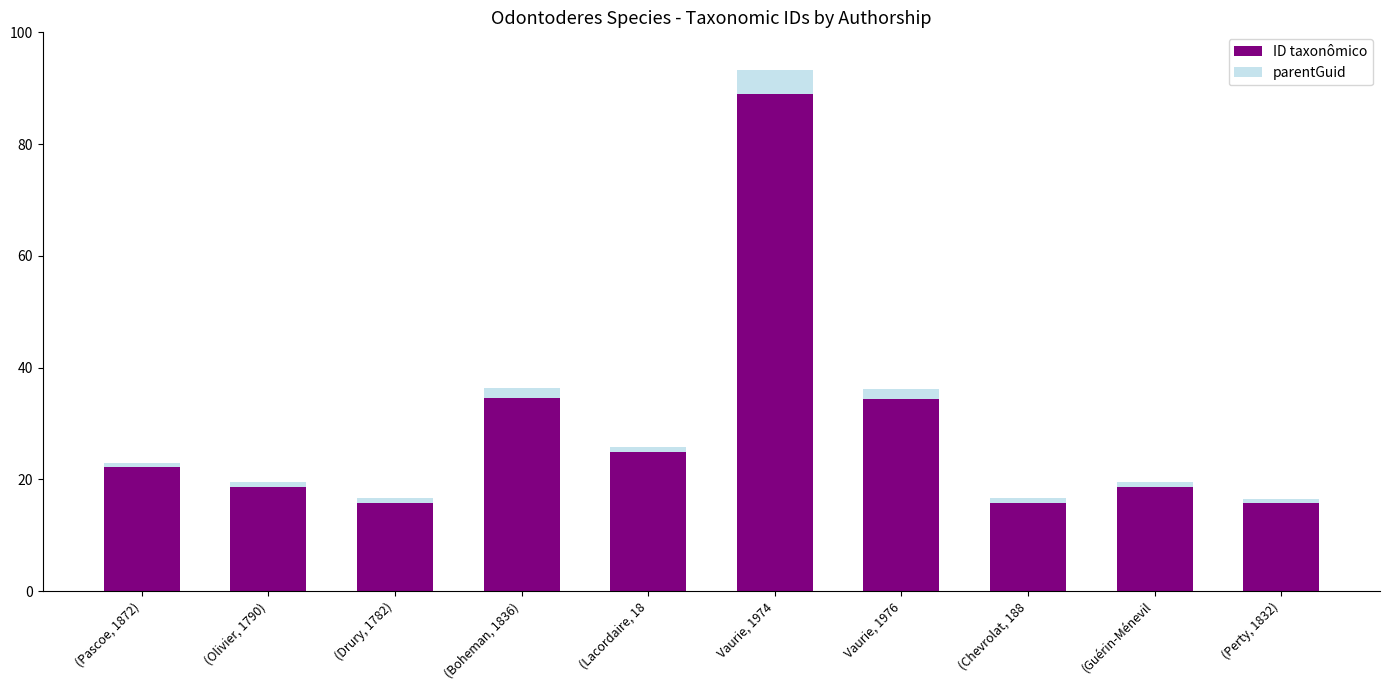

What are all the series names shown in the legend?

ID taxonômico, parentGuid